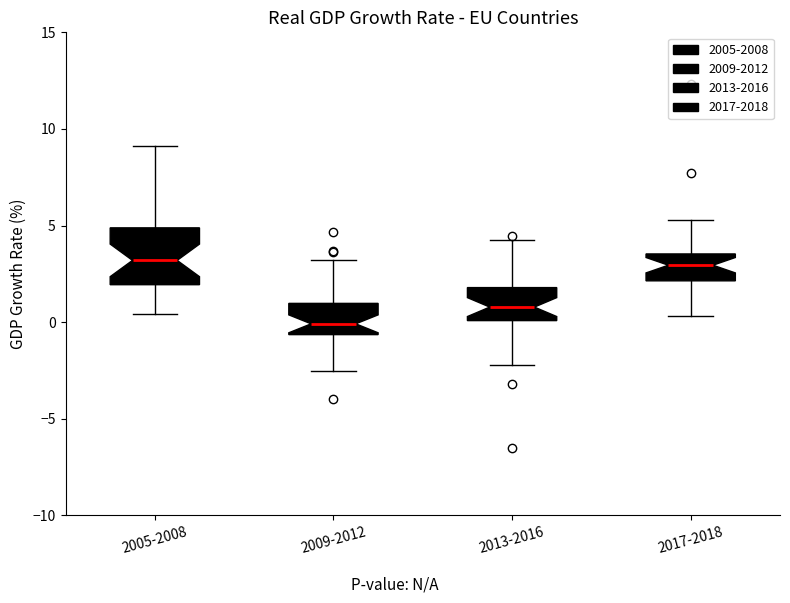

Reading left to right, read every box against the y-axis: the position of its median line, the range the box covers, and the ends of its whiskers. The values are not printed on the chart, so give them approximately, as read against the axis.

2005-2008: median 3.0, box 2.0 to 5.0, whiskers 0.5 to 9.0
2009-2012: median 0.0, box -0.5 to 1.0, whiskers -2.5 to 3.0
2013-2016: median 1.0, box 0.0 to 2.0, whiskers -2.0 to 4.0
2017-2018: median 3.0, box 2.0 to 3.5, whiskers 0.5 to 5.5